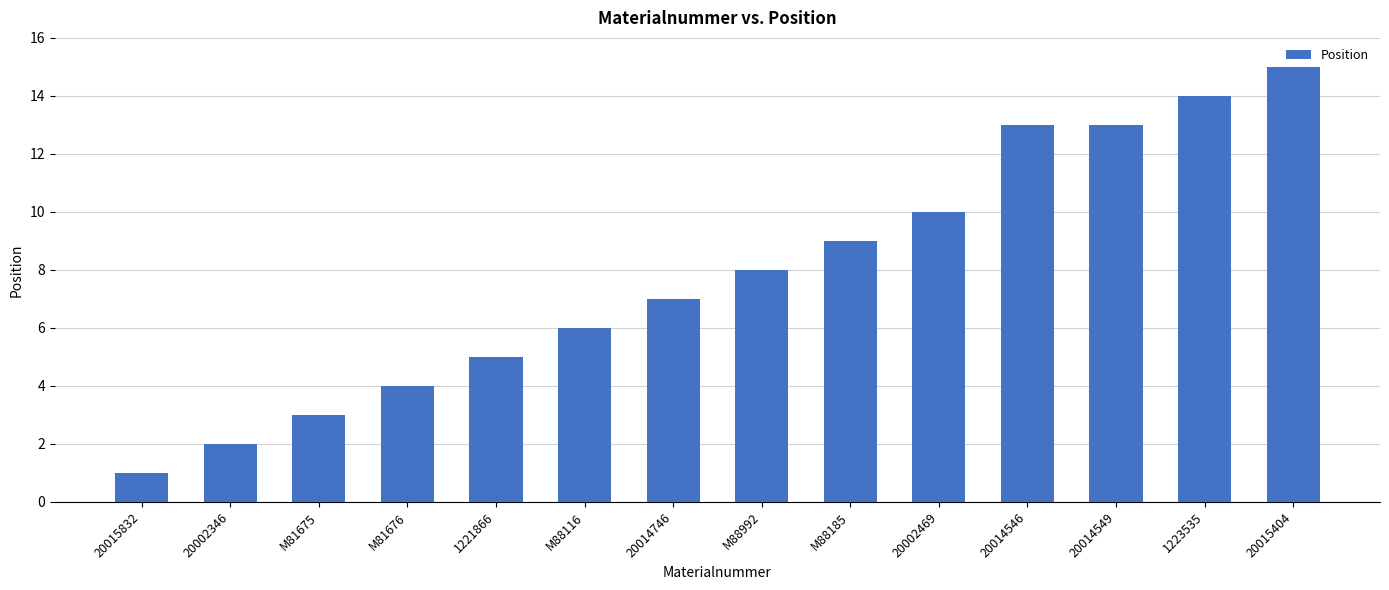

The chart shows a value of 13 at 20014546. True or false?

True